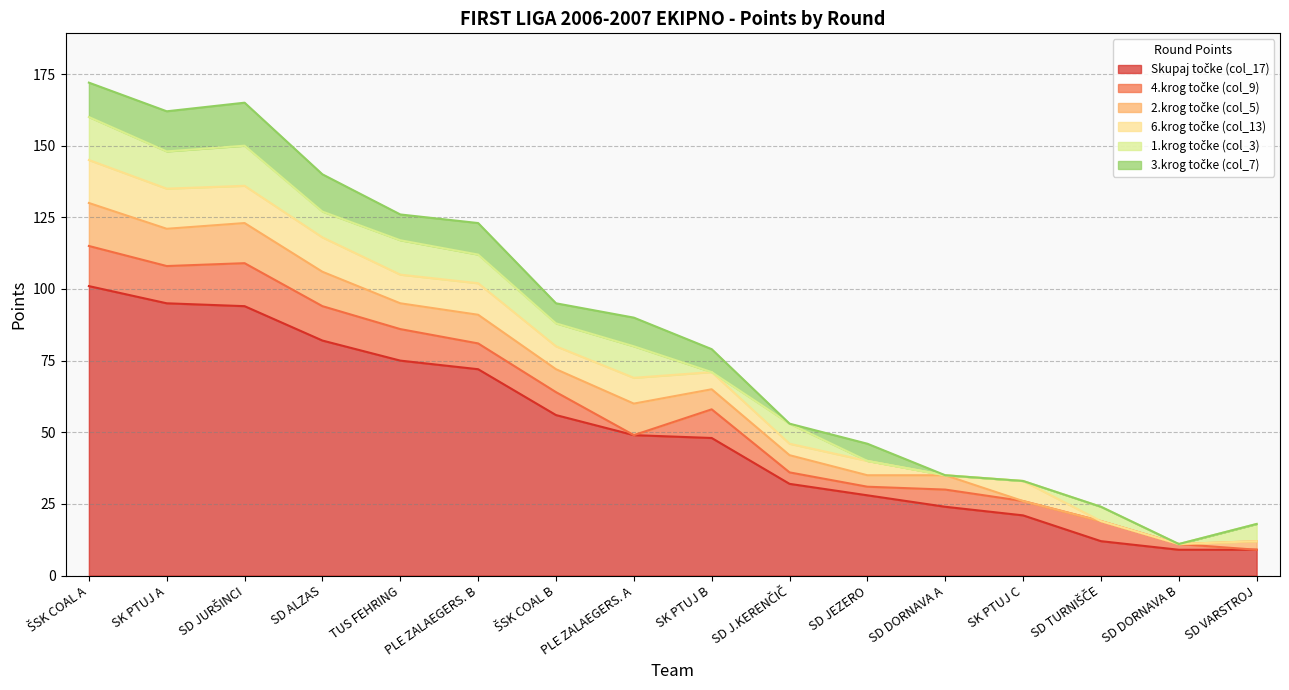

At which category does 3.krog točke (col_7) reach its first local valley?

TUS FEHRING